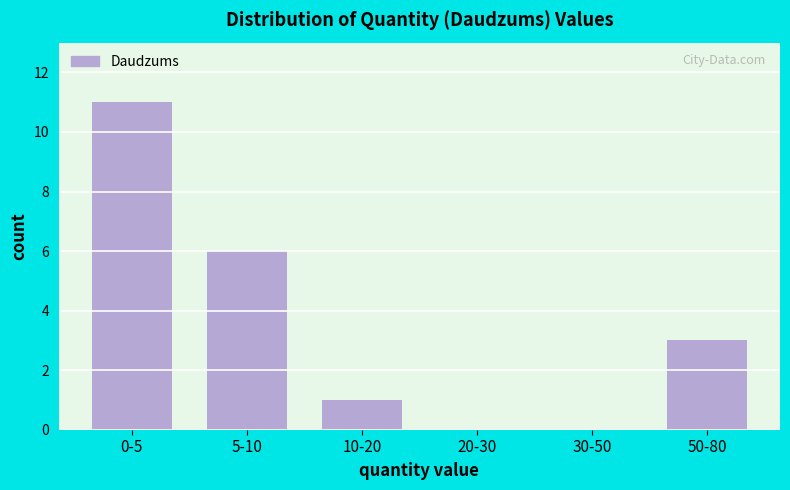

Reading left to right, transcribe all the data shown in this chart.

0-5=11	5-10=6	10-20=1	20-30=0	30-50=0	50-80=3